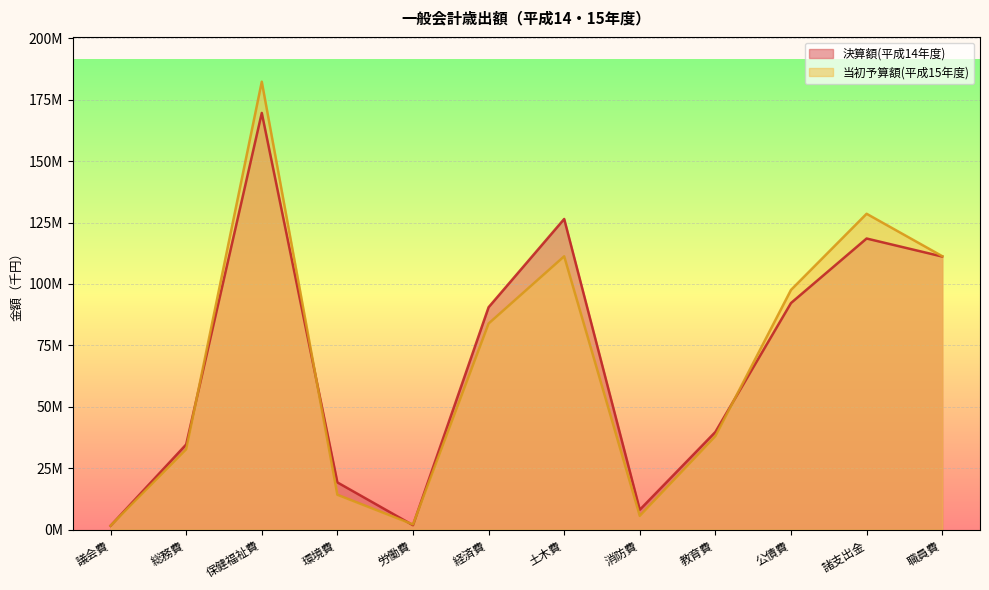

What is the average value of the 決算額(平成14年度) series?

67802957